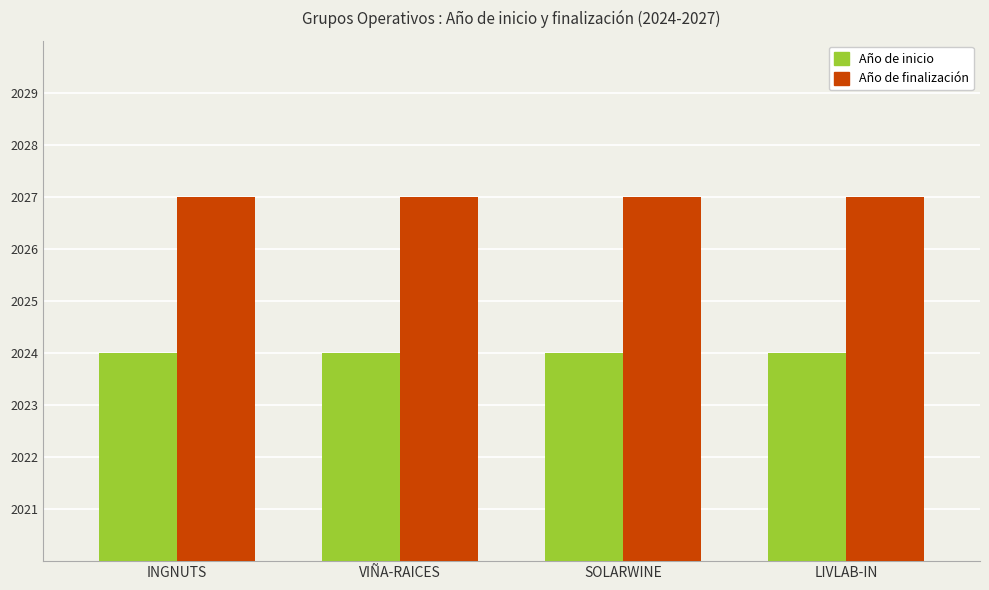

What is the spread (max minus min) of values at VIÑA-RAICES?

3